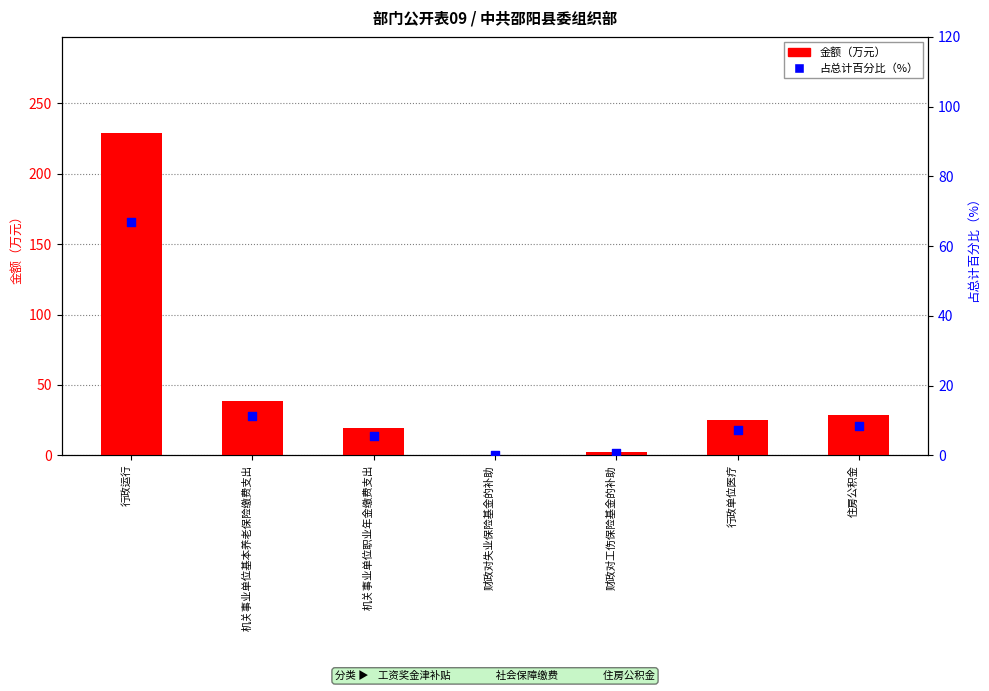

Which series has the largest total across all categories?

金额（万元）